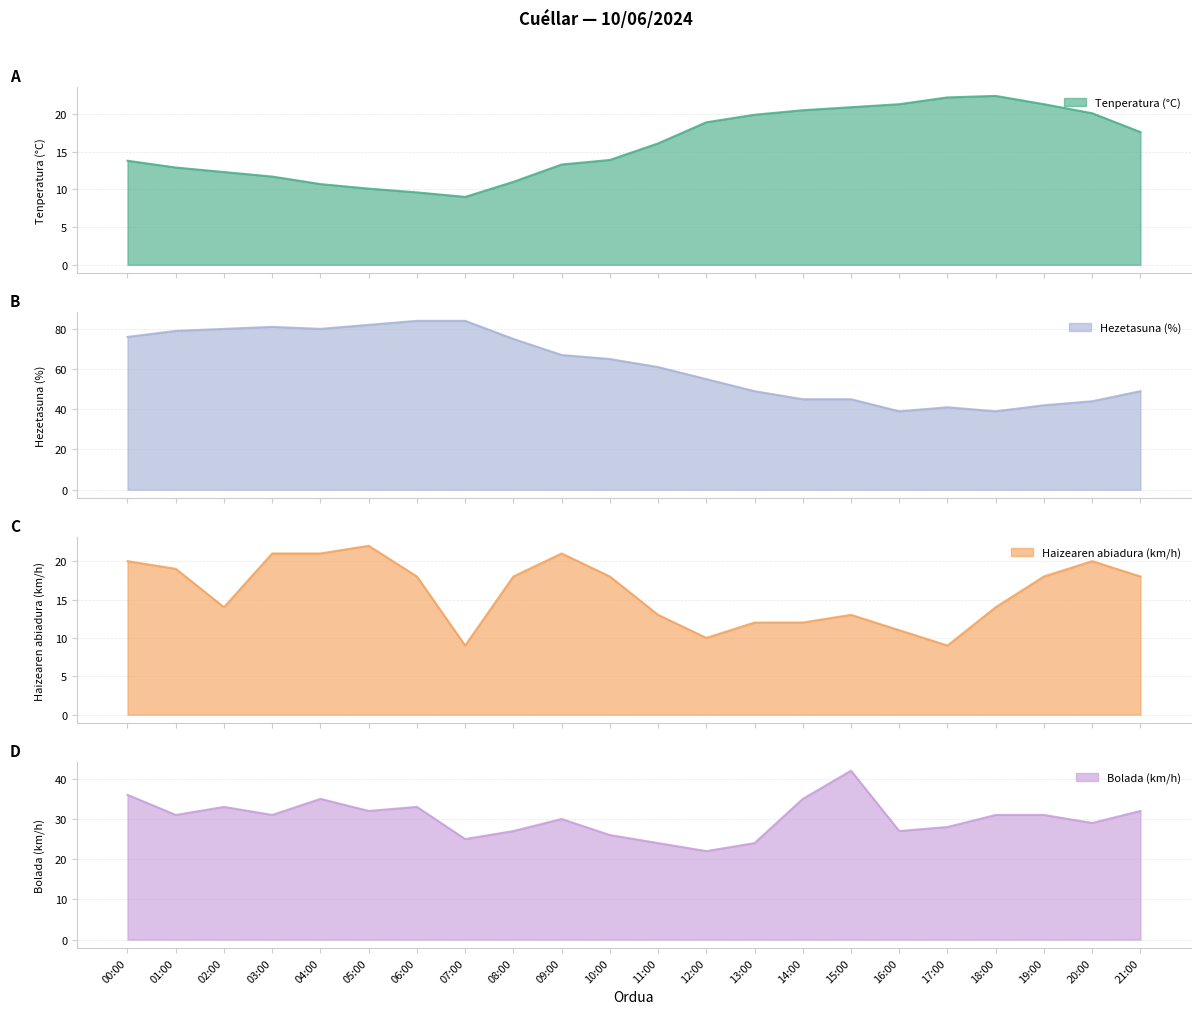

Does the chart have visible grid lines?

Yes